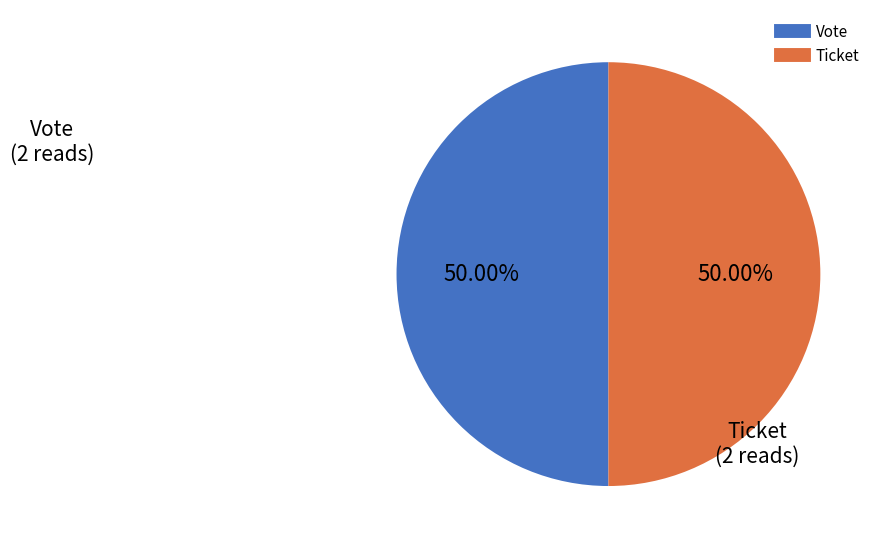

Do Vote and Ticket together represent more than half of the pie?

Yes